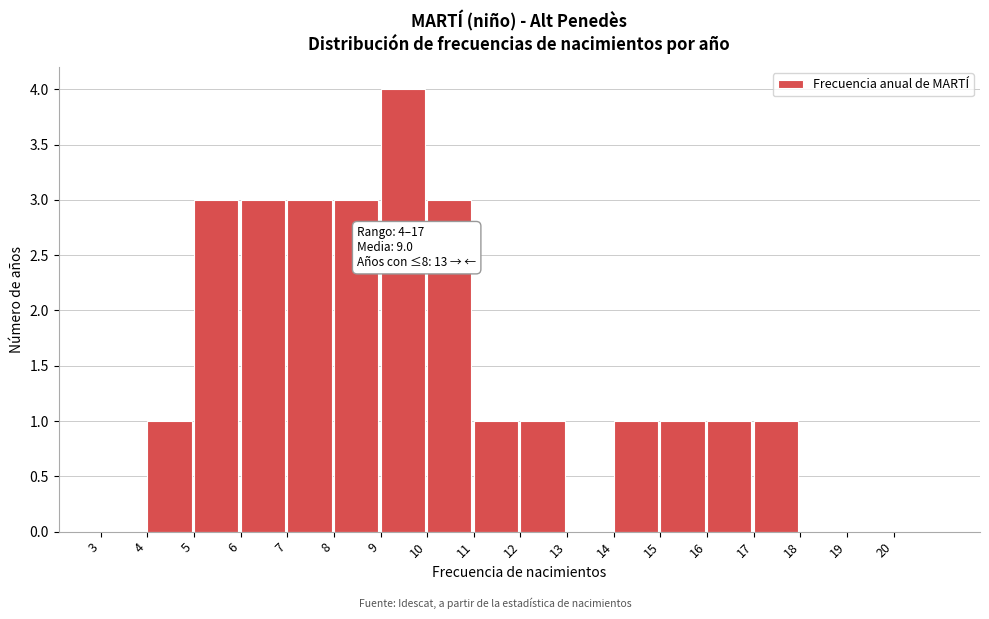

Over which range of the x-axis is the bar tallest?

9 to 10